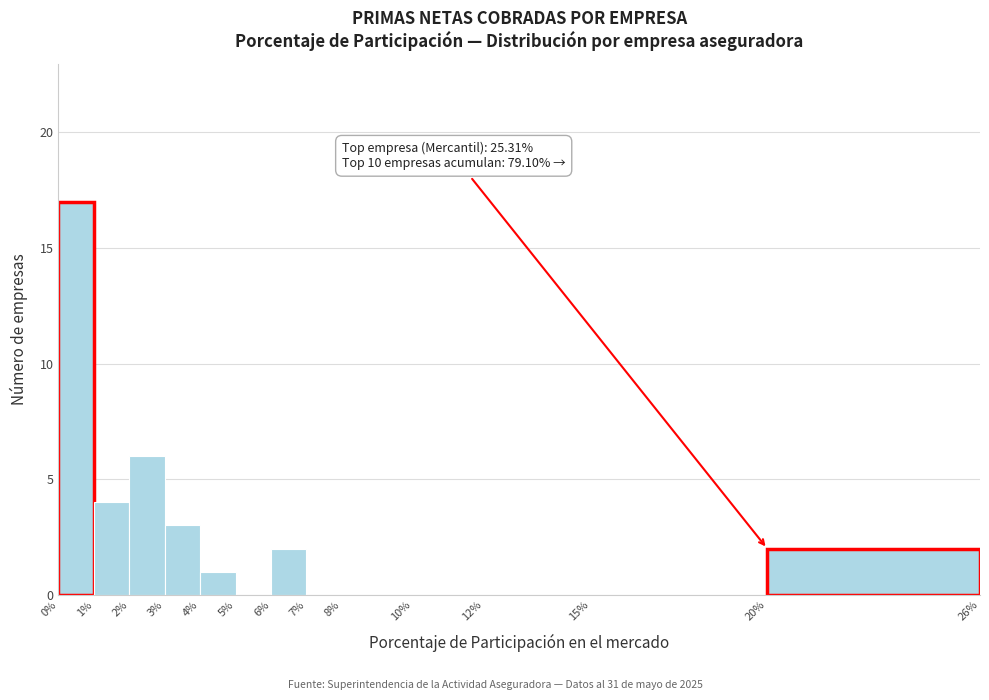

Over which range of the x-axis is the bar tallest?

0% to 1%